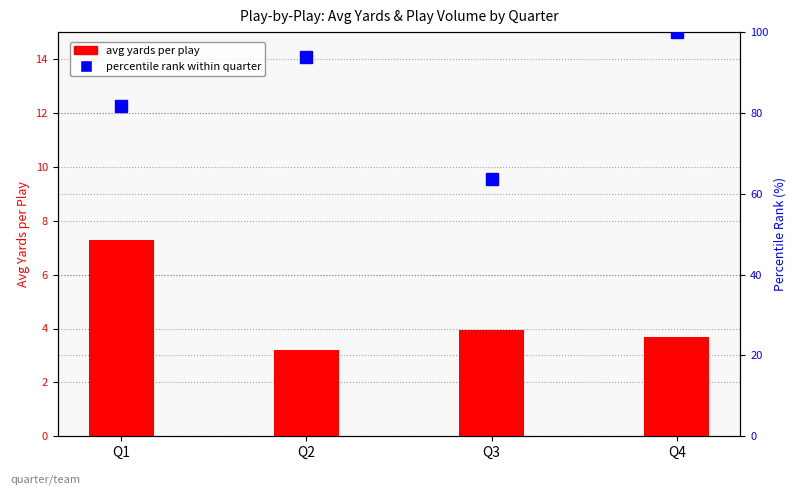

What is the maximum value for avg yards per play?

7.3